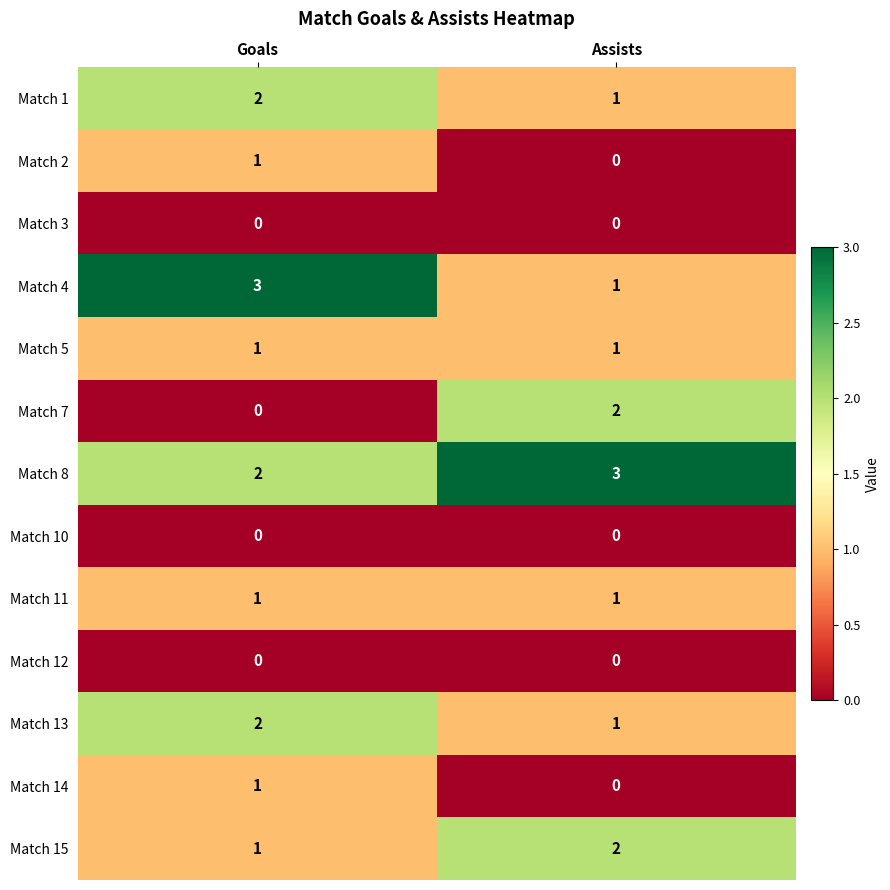

List the labels in order of Match 4 value, smallest first.

Assists, Goals